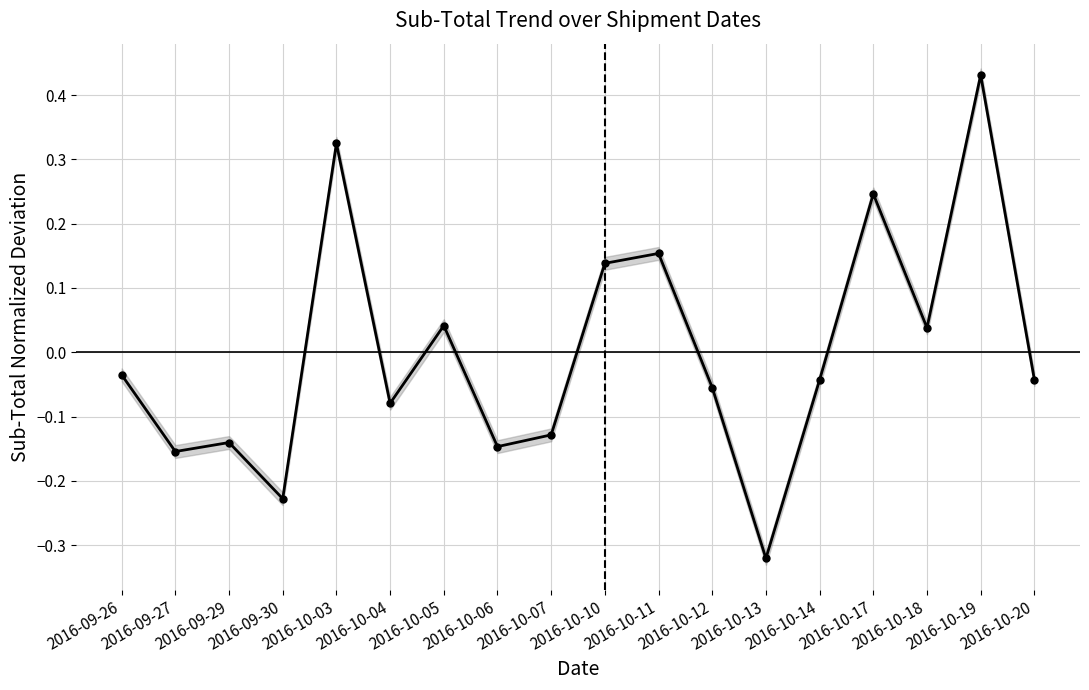

How many points are higher than both their immediate neighbors (excluding endpoints)?

6